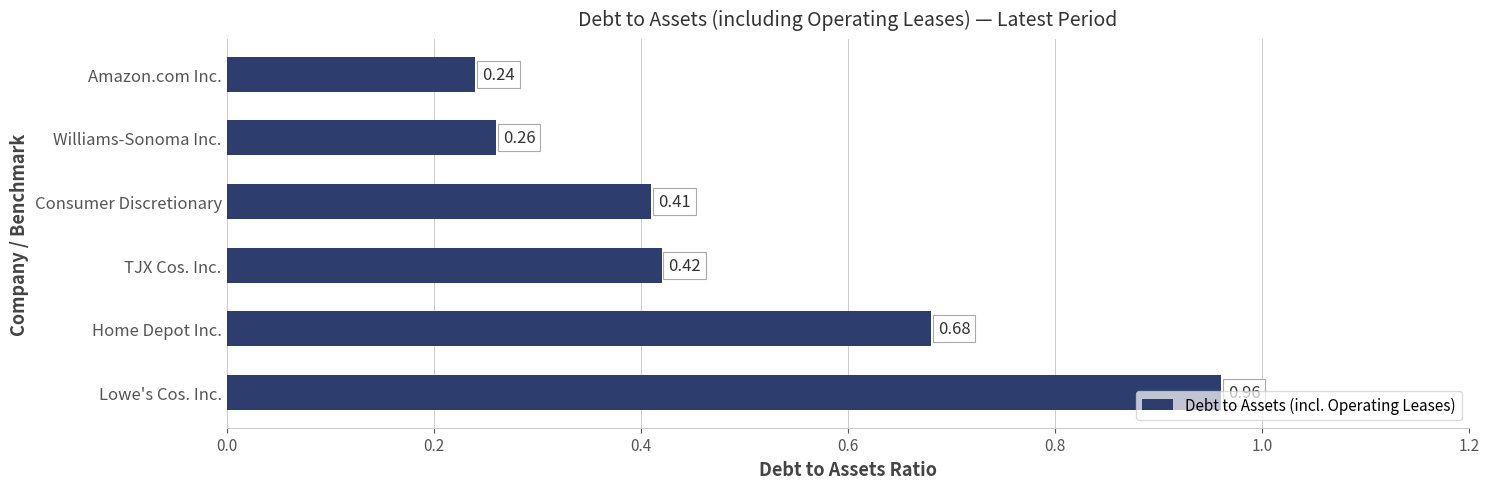

Count the number of categories in the chart.

6